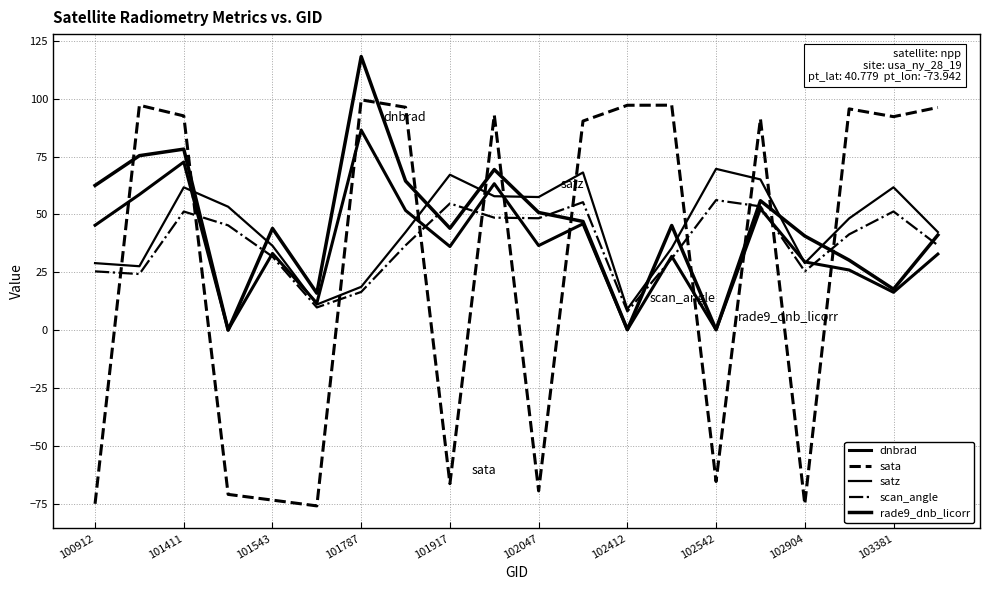

How many lines are shown in the chart?

5